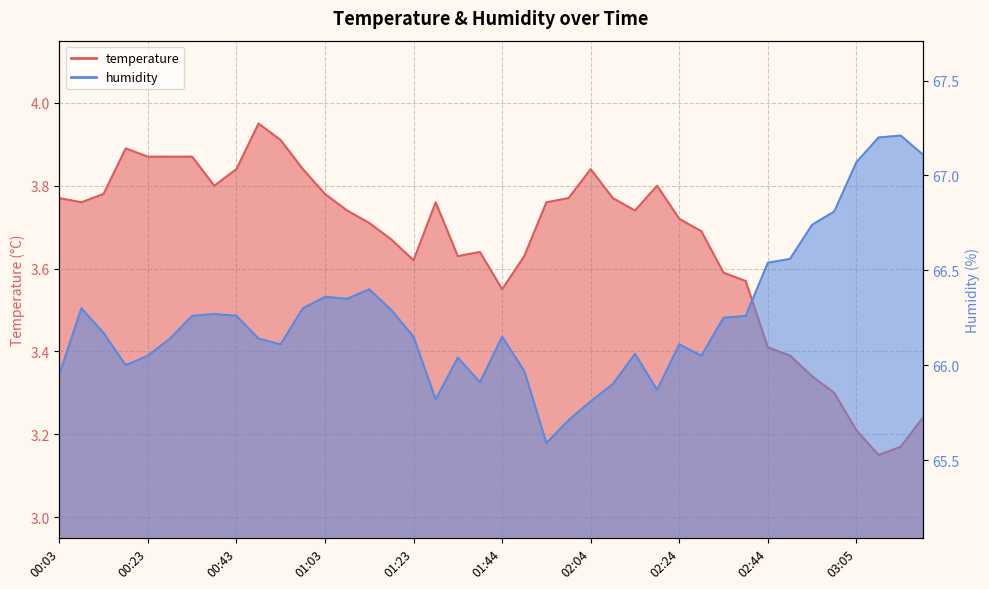

What is the difference between the second highest and second lowest values in the temperature series?

0.7